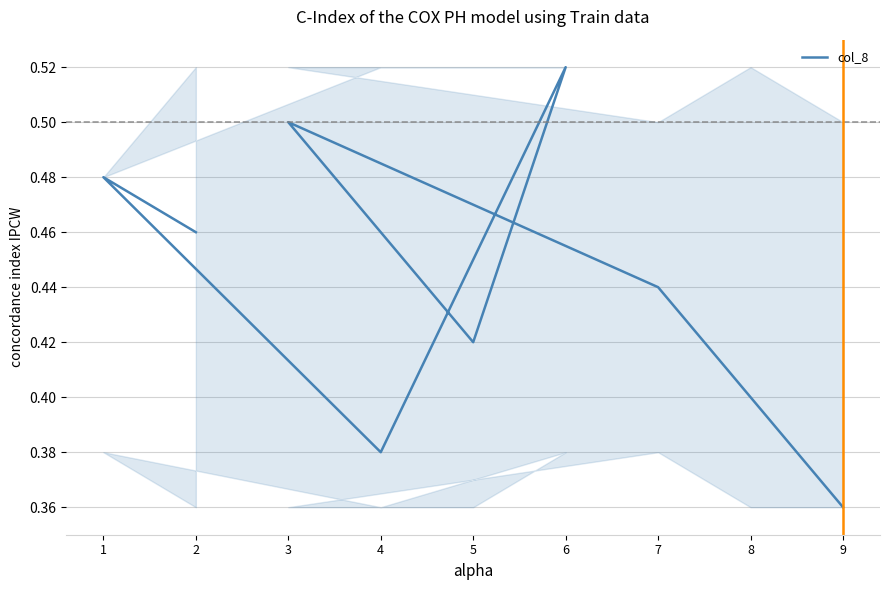

How many interior local peaks (higher than both neighbors) does the data have?

3